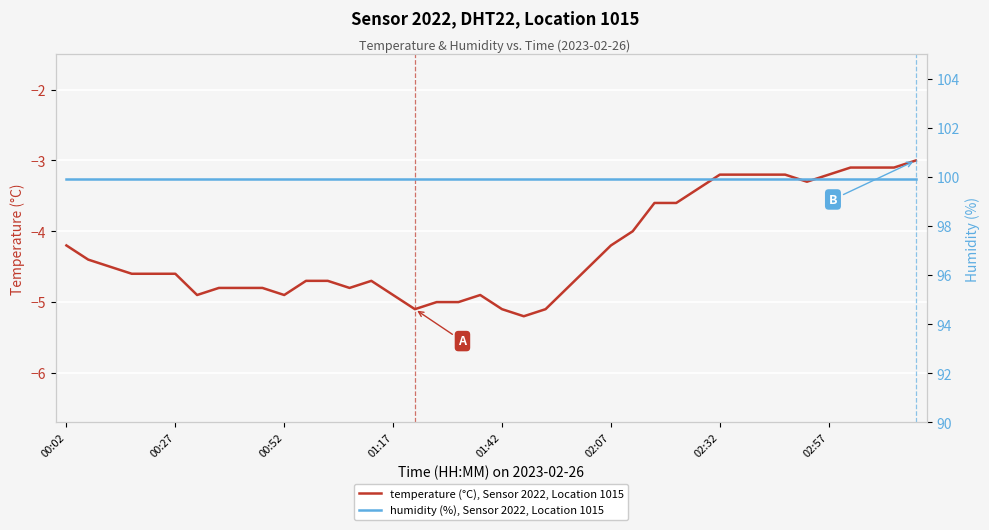

Which series has the widest spread of values?

temperature (°C), Sensor 2022, Location 1015